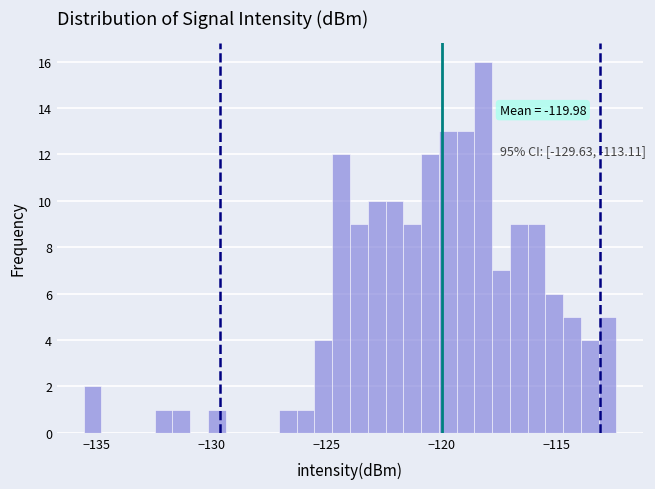

Read against the x-axis, roughly where is the centre of the tallest bar?

-118.0